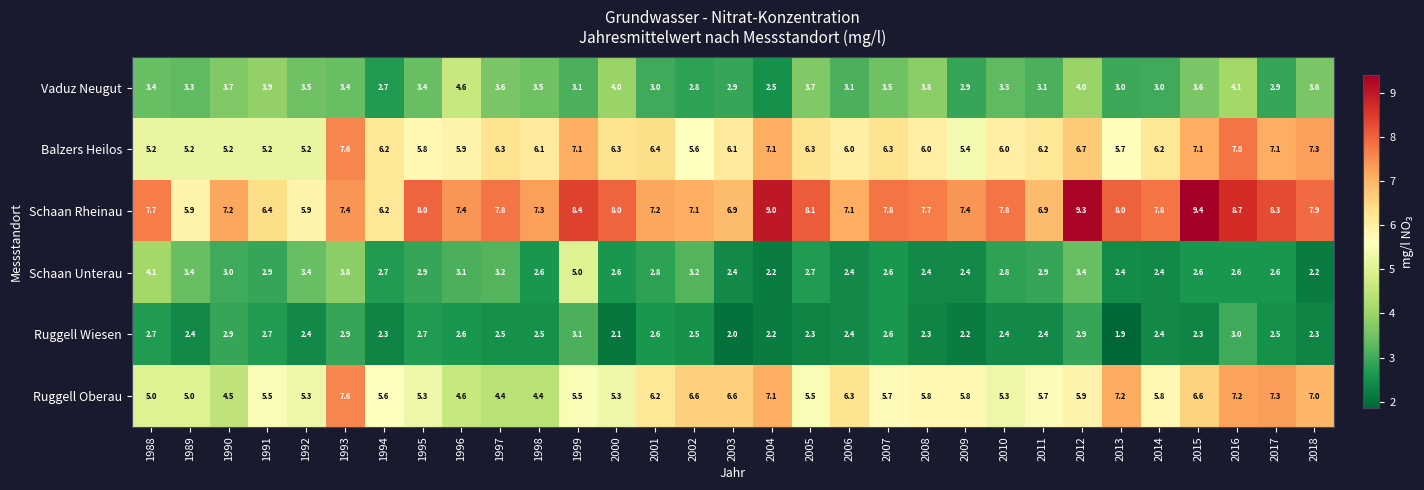

What is the sum of the Ruggell Oberau values at 2002 and 1995?

11.9